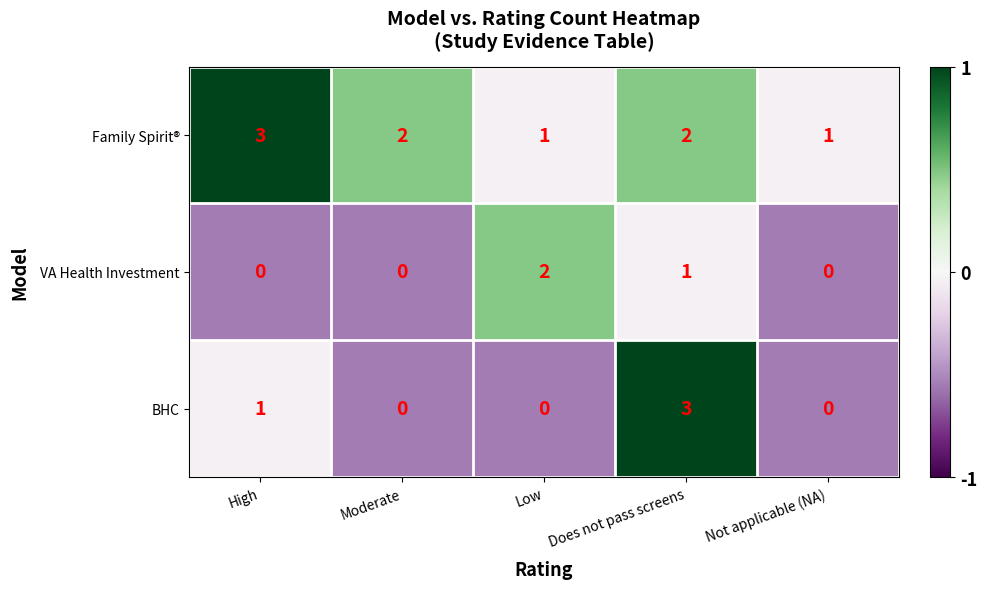

What is the sum of the Family Spirit® values at Not applicable (NA) and Does not pass screens?

3